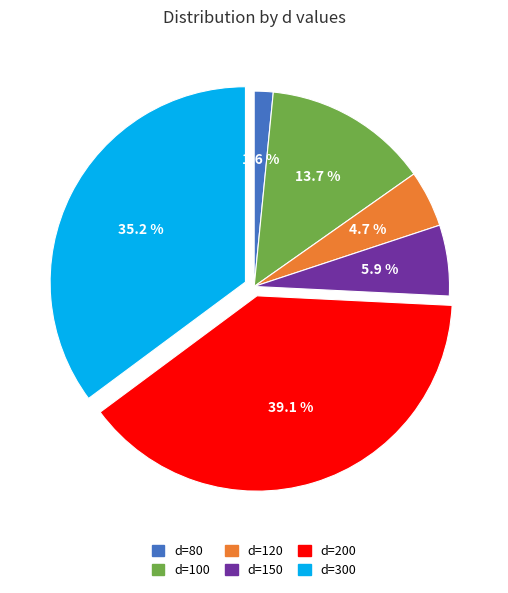

Is there a majority slice in this chart?

No